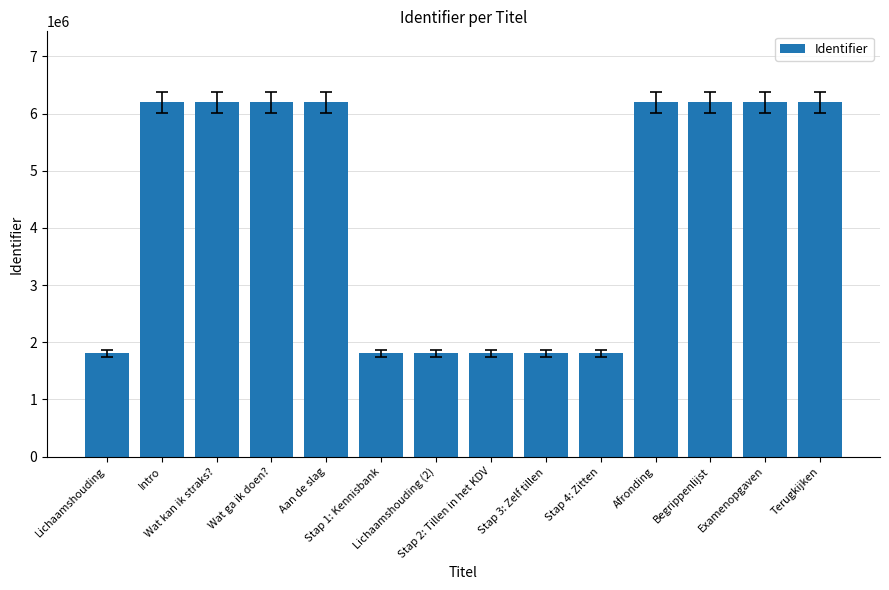

What is the maximum value shown in the chart?

6199161